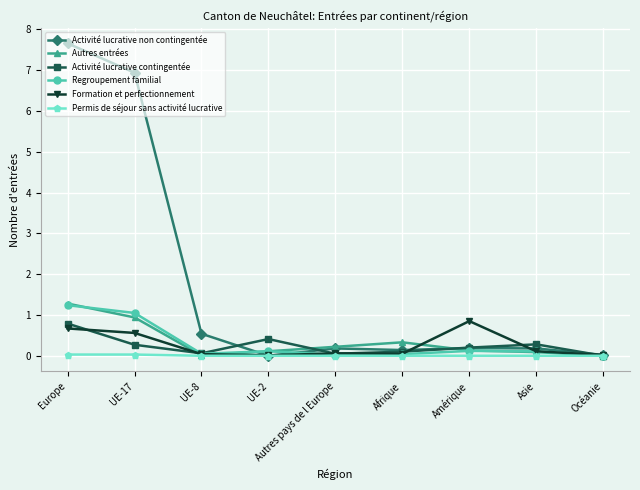

At which category does Activité lucrative contingentée reach its first local valley?

UE-8